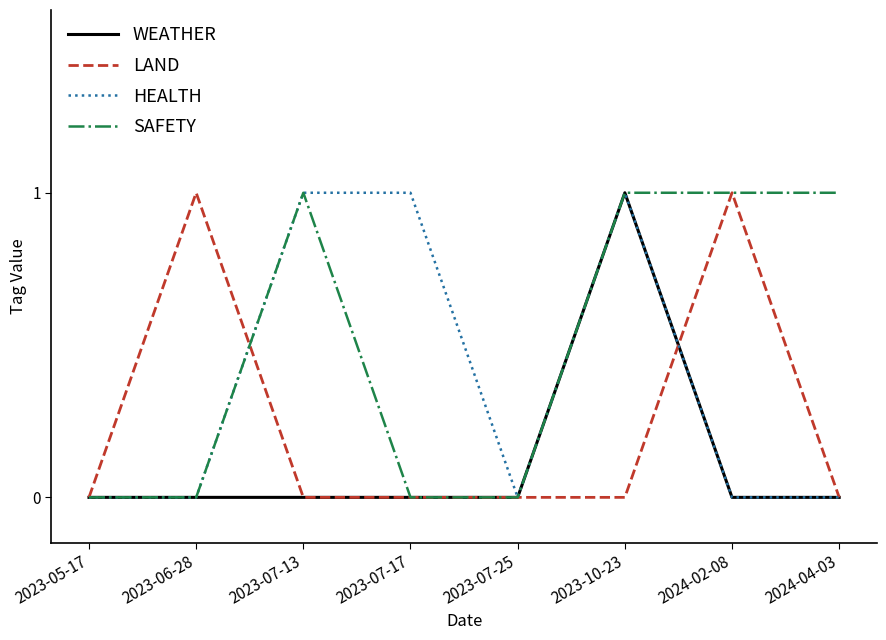

What position from the right is 2023-07-25?

4